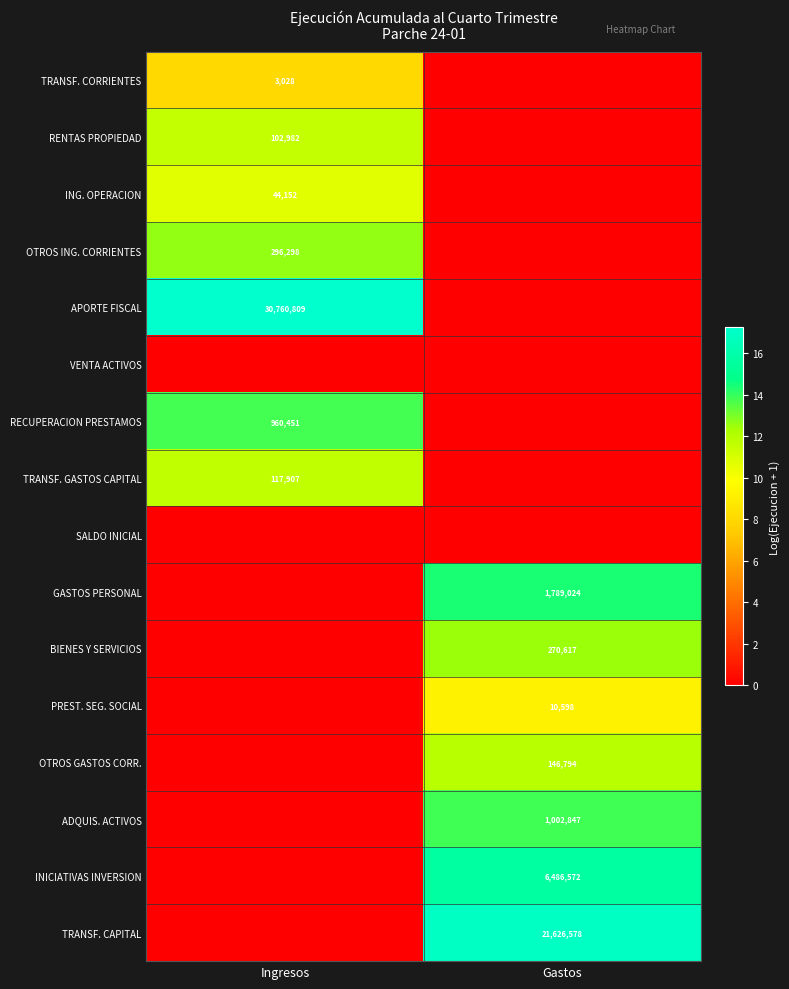

How many distinct data groups are displayed?

16